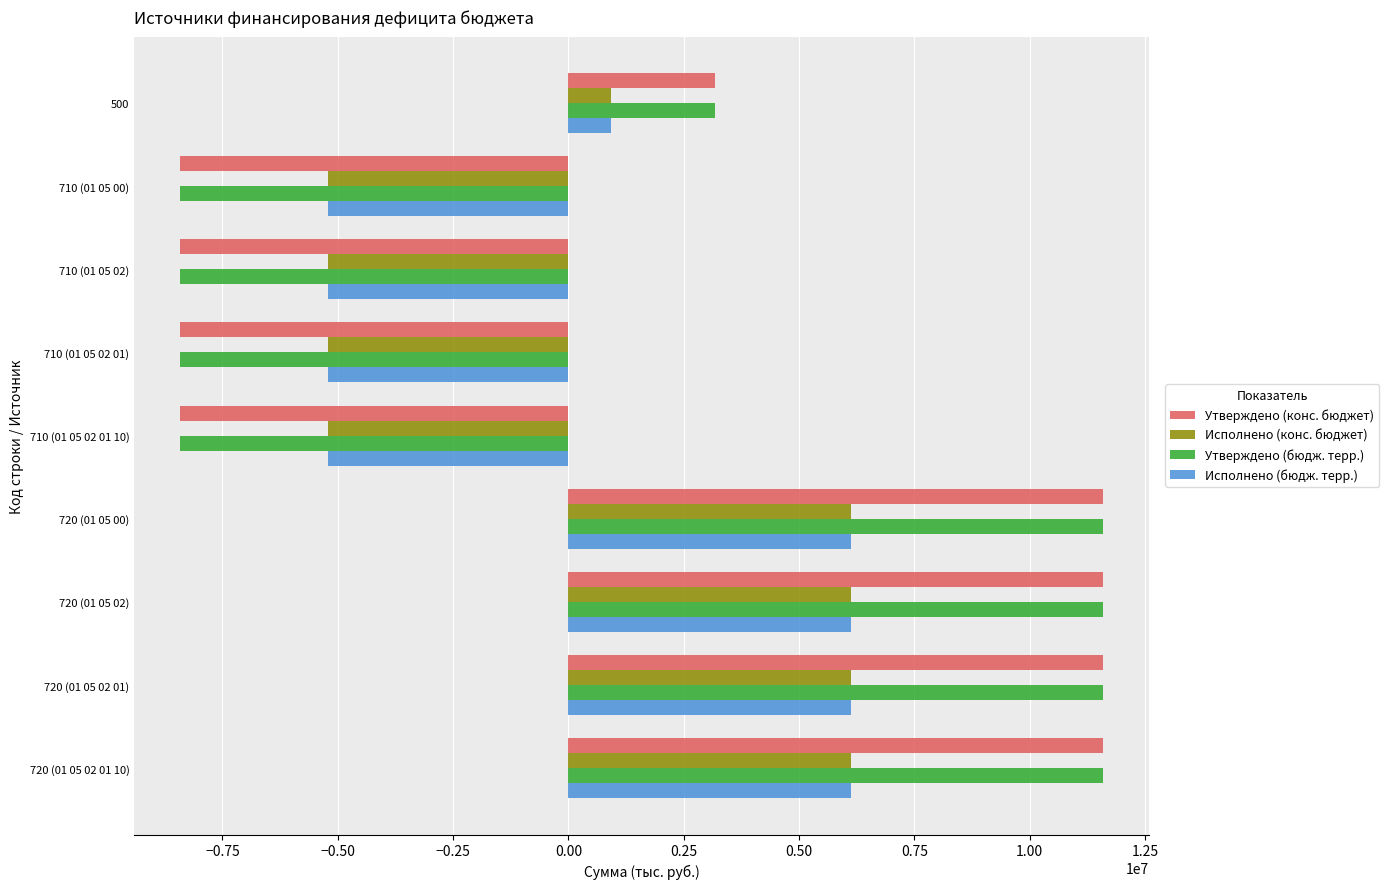

The value of Исполнено (бюдж. терр.) at 720 (01 05 02 01) is 6133553.0. True or false?

True